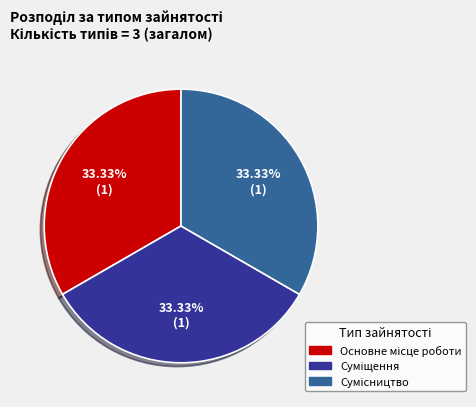

Is there a majority slice in this chart?

No